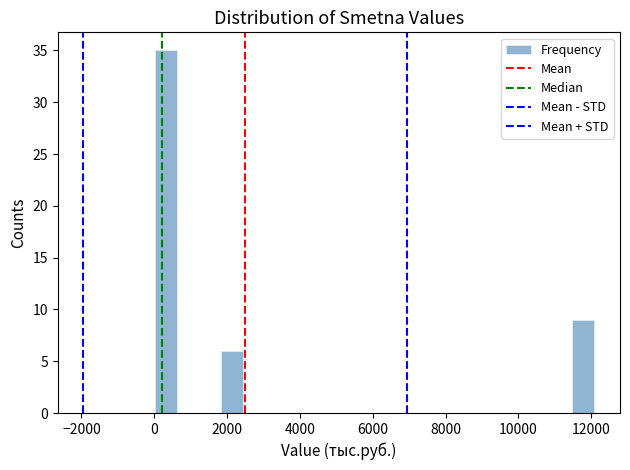

Around what value on the x-axis is the tallest bar? Give the approximate position of its centre, as read against the axis.

400